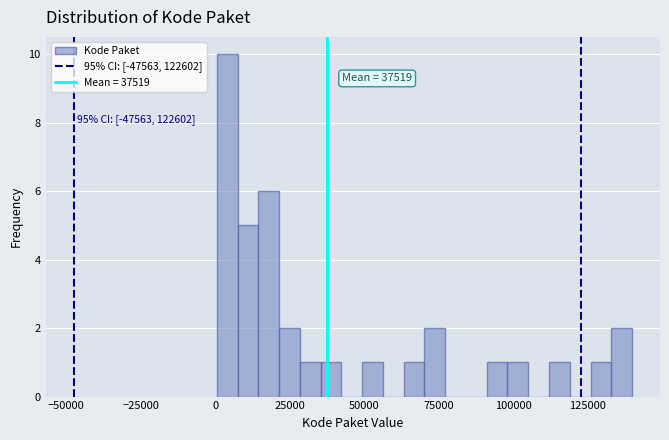

Read against the x-axis, roughly where is the centre of the tallest bar?

5000